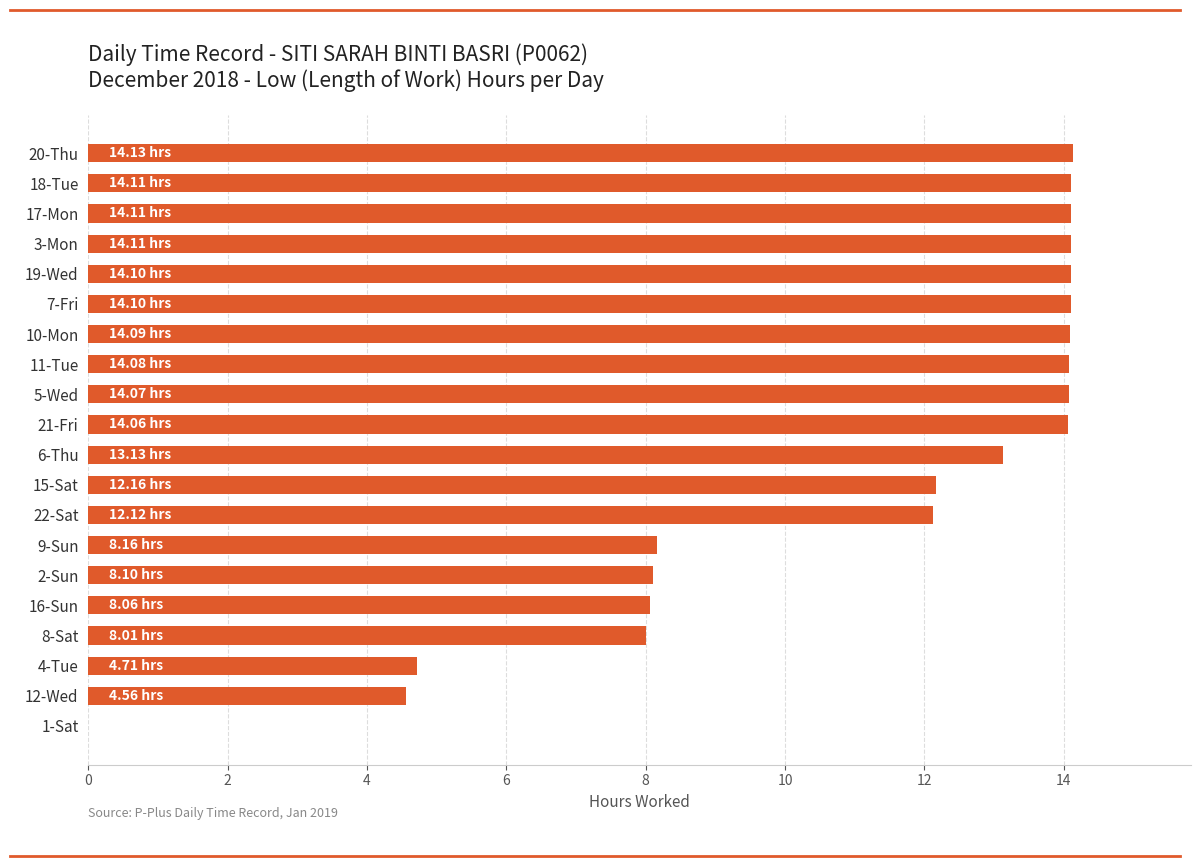

What is the change in value from 9-Sun to 10-Mon?

+5.9